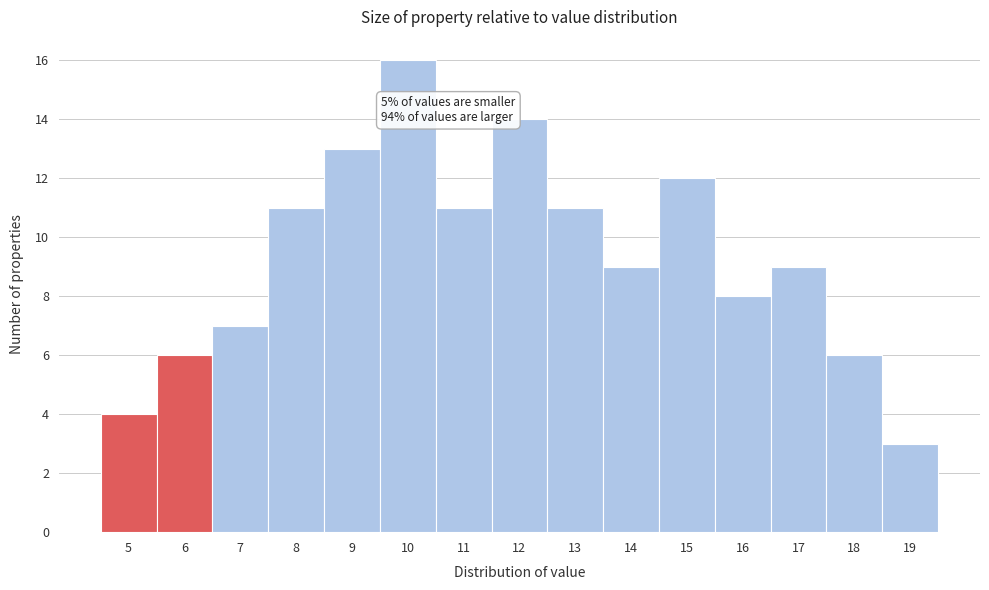

Reading left to right, extract all data points from this chart.

4	6	7	11	13	16	11	14	11	9	12	8	9	6	3